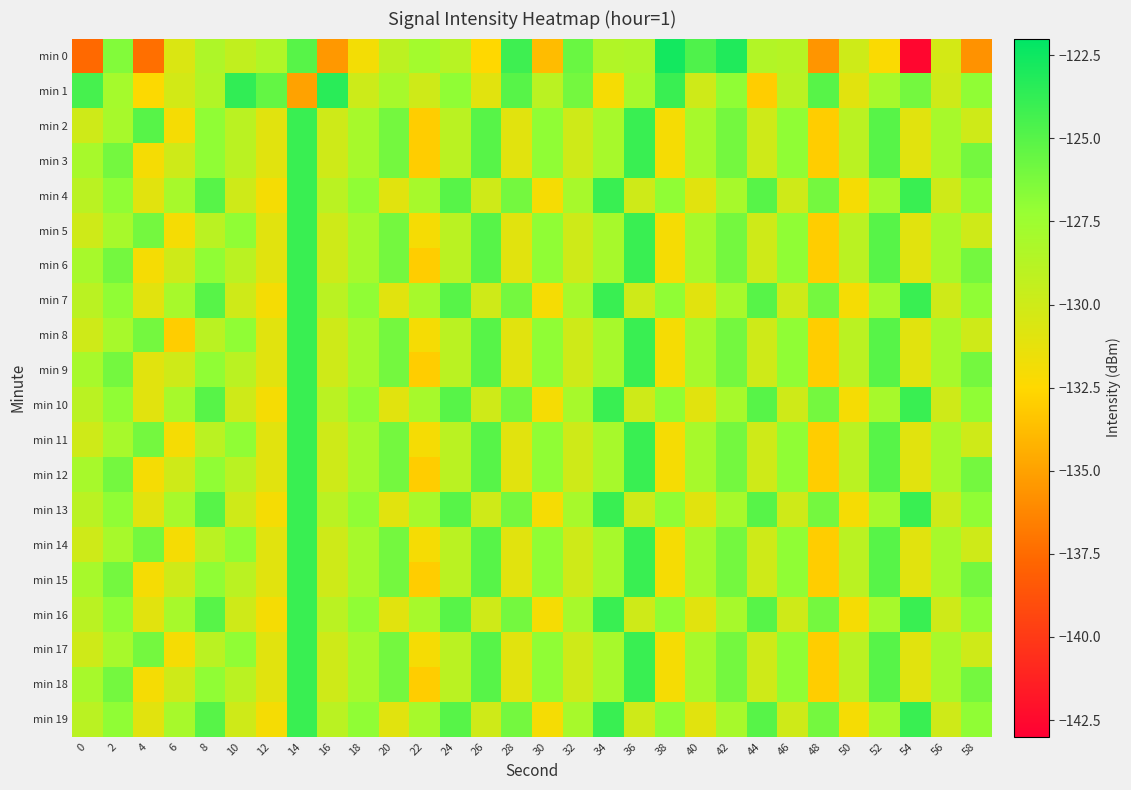

Count the number of data series in this chart.

20